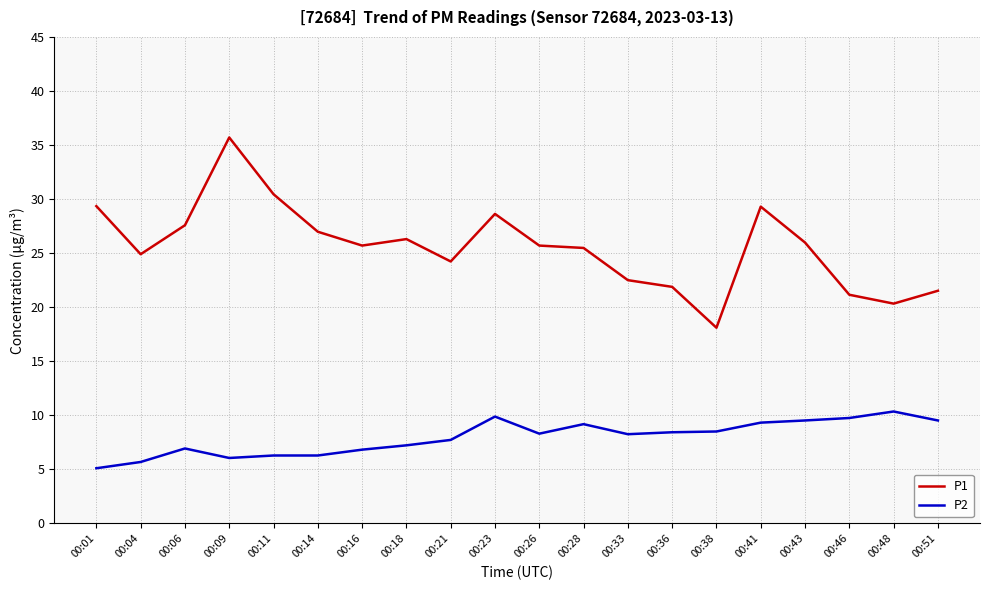

What is the smallest value displayed?

5.1